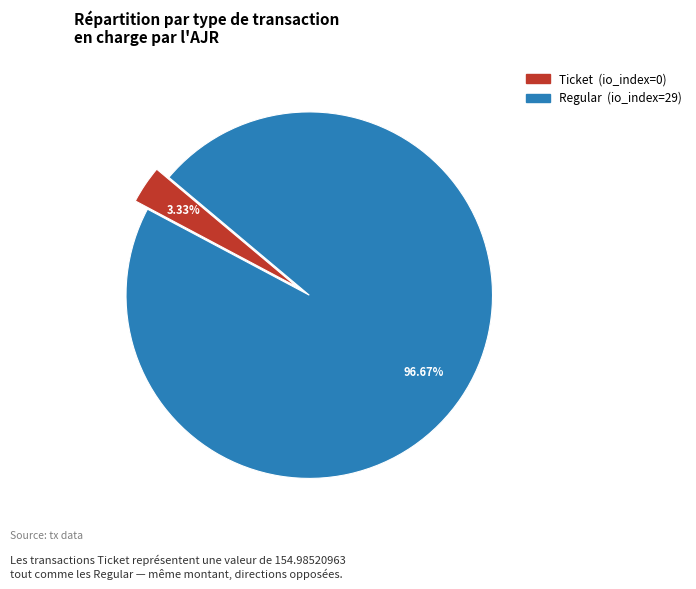

What is the largest slice in the pie chart?

Regular (io_index=29)